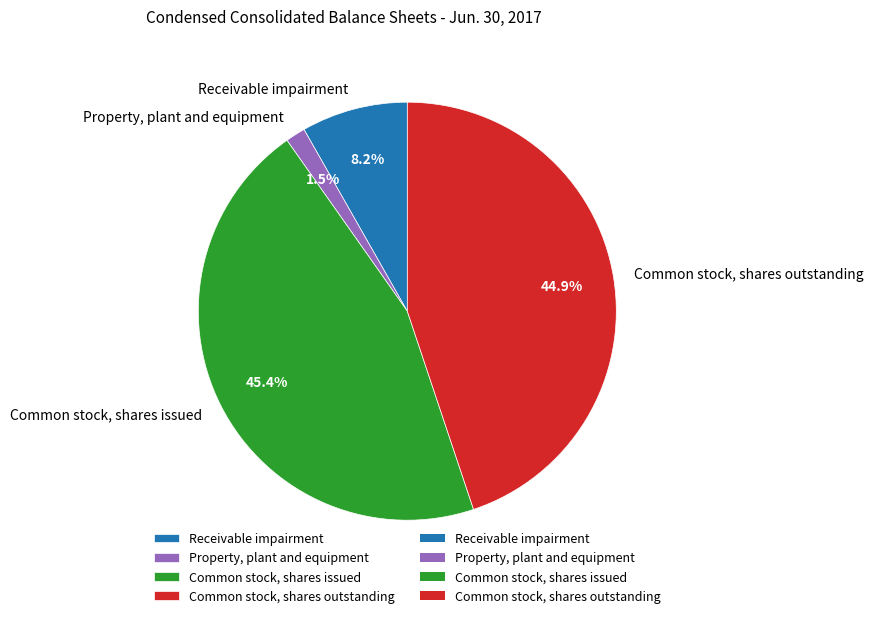

True or false: Receivable impairment accounts for 16% of the total.

False